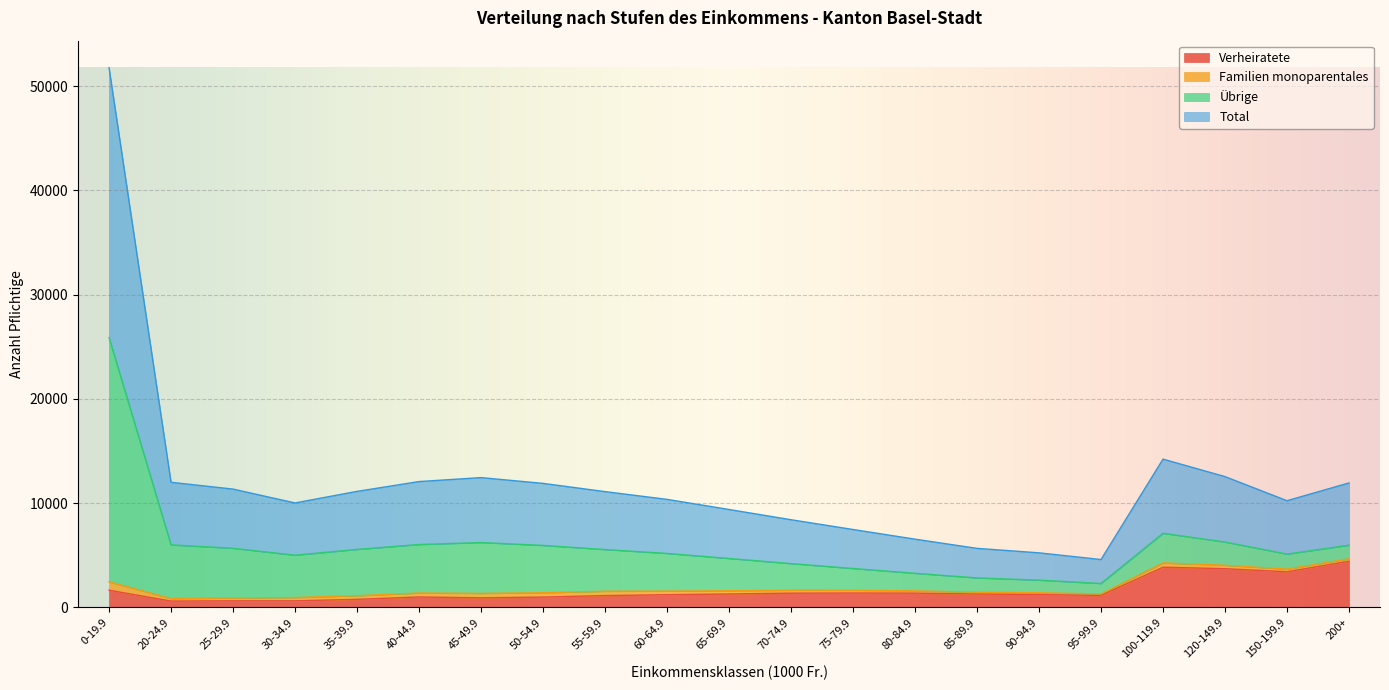

True or false: Verheiratete and Total cross at least once.

False